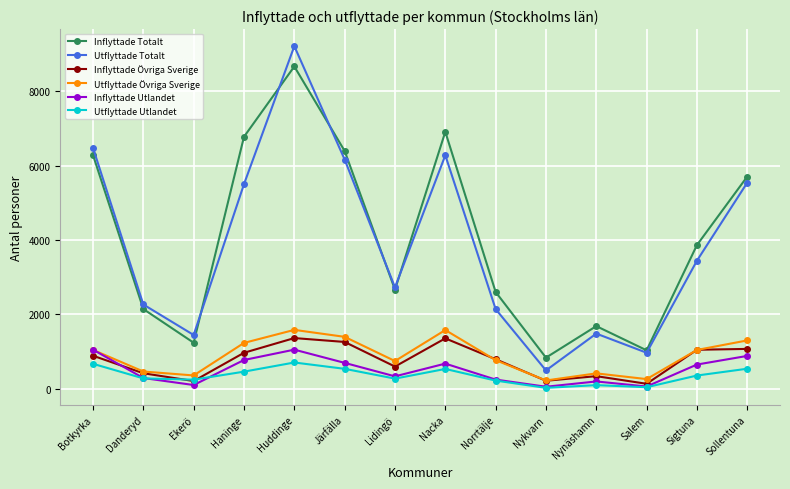

The value of Utflyttade Utlandet at Nynäshamn is 102. True or false?

True